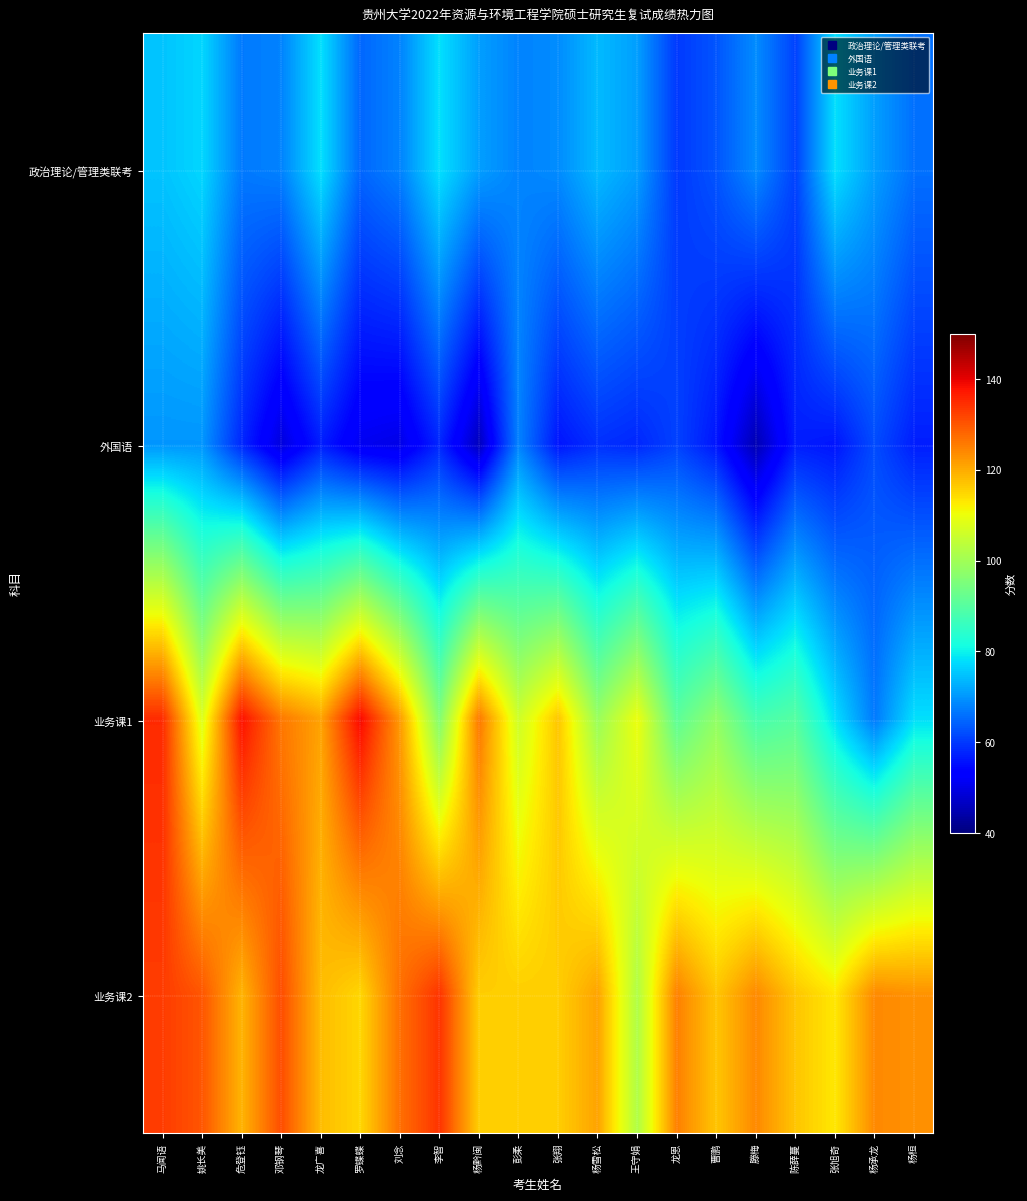

At which category is the sum across all series the highest?

马闻语